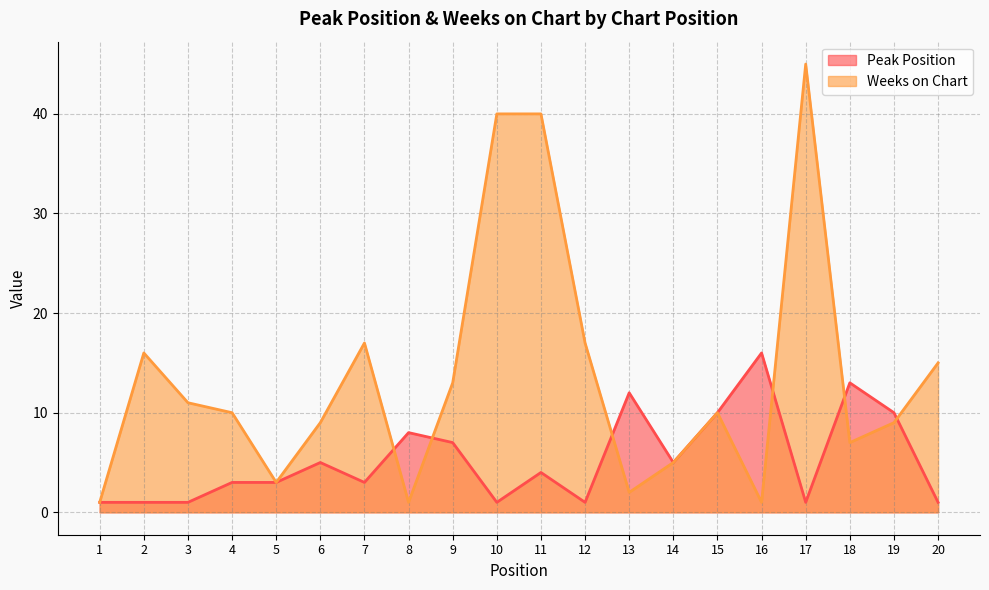

In Peak Position, how many points are higher than both neighbors (excluding endpoints)?

6